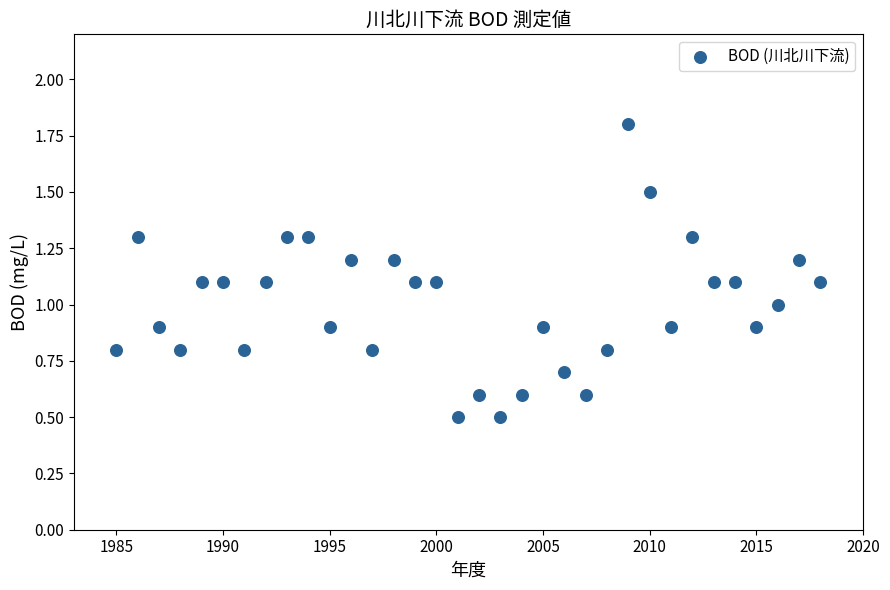

What is the range of Y values (max minus min)?

1.3